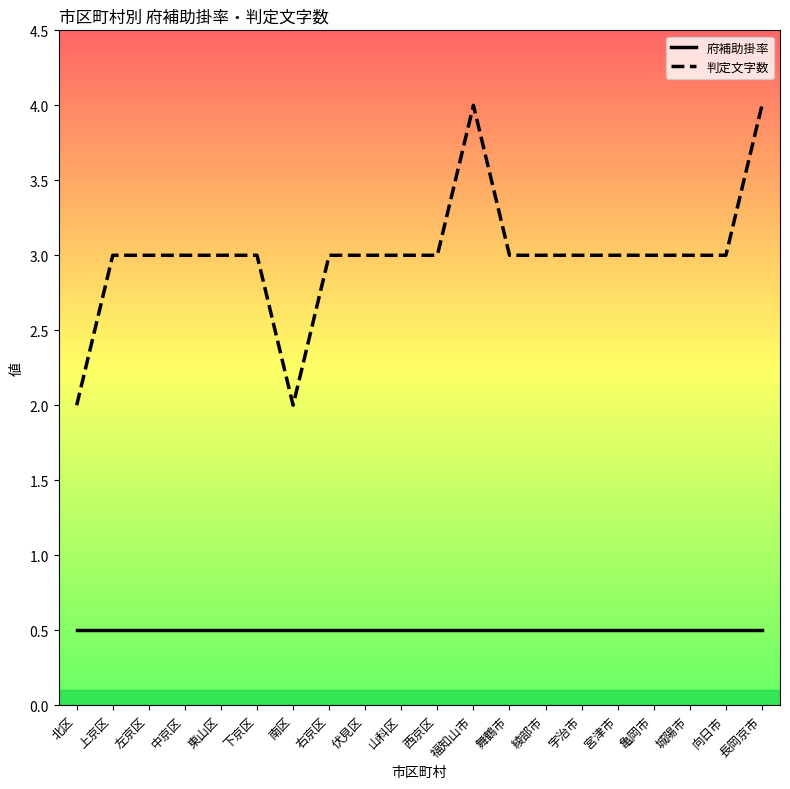

What are all the series names shown in the legend?

府補助掛率, 判定文字数